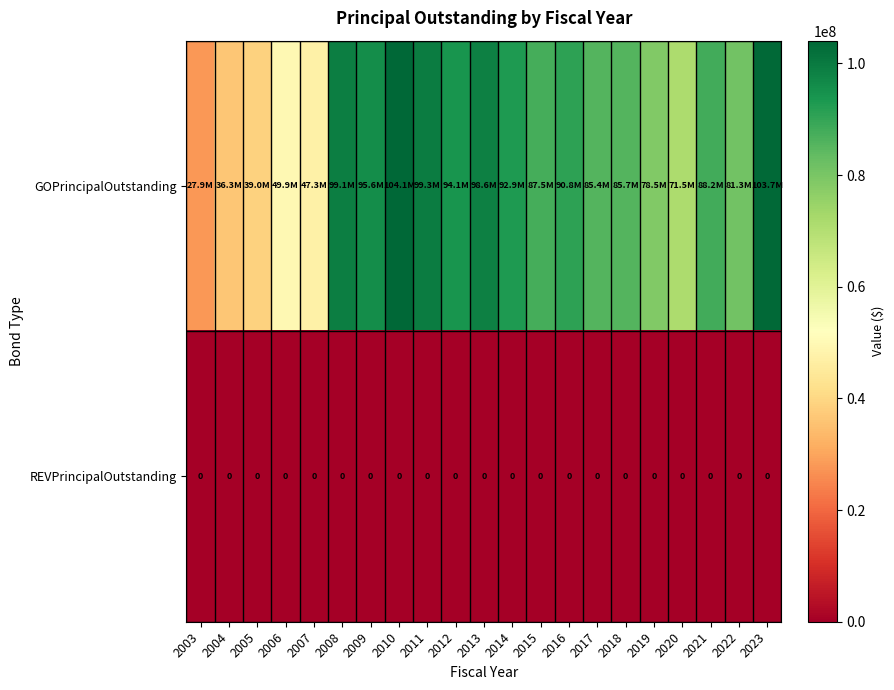

Is it true that REVPrincipalOutstanding equals 0 at 2019?

True